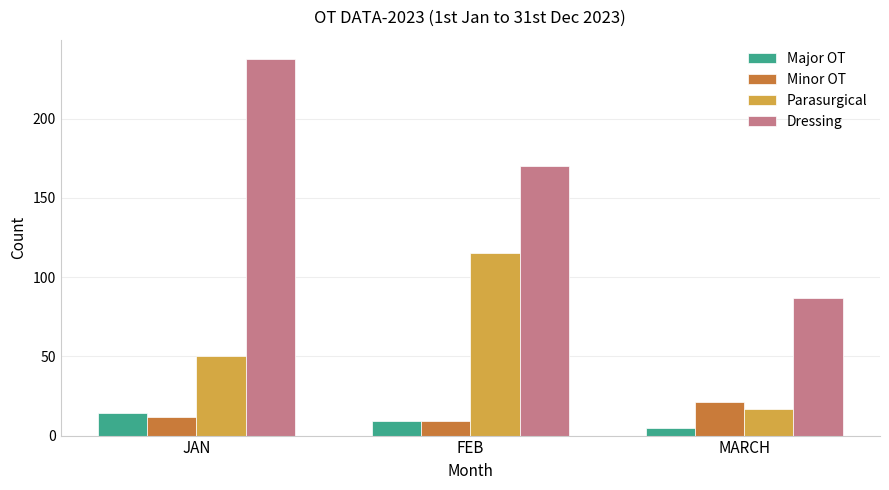

At which label is Parasurgical closest to 66?

JAN